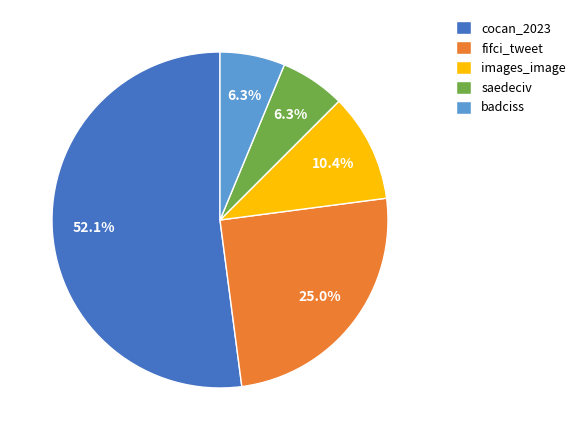

To the nearest percent, what is the difference between the largest and smallest slice percentages?

46%